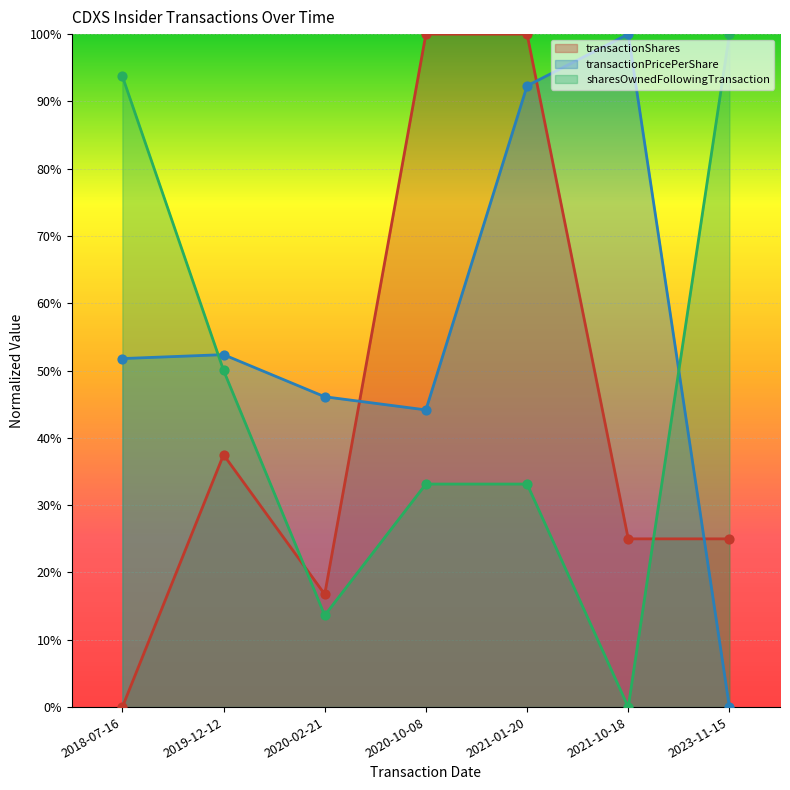

Which series has the largest total across all categories?

transactionPricePerShare